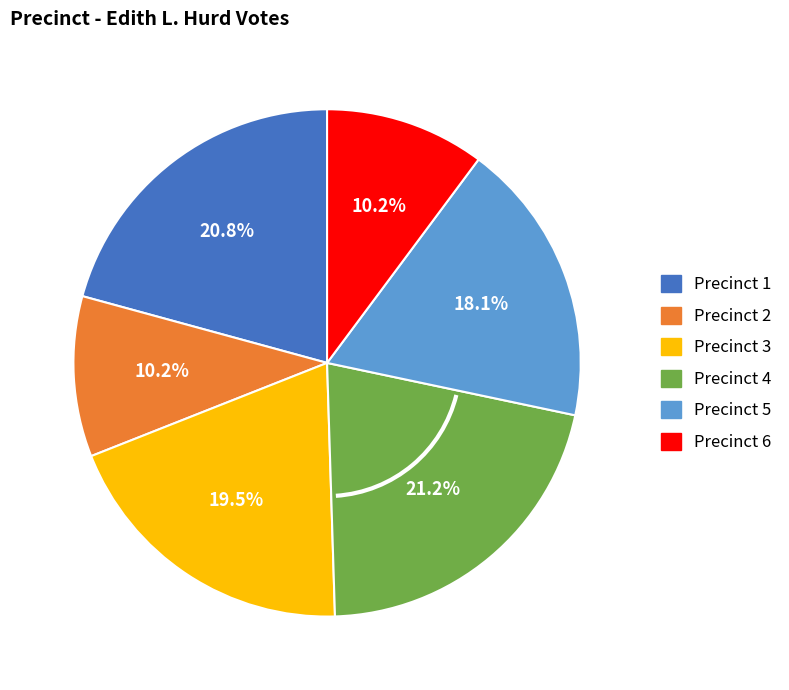

To the nearest percent, what is the difference between the largest and smallest slice percentages?

11%